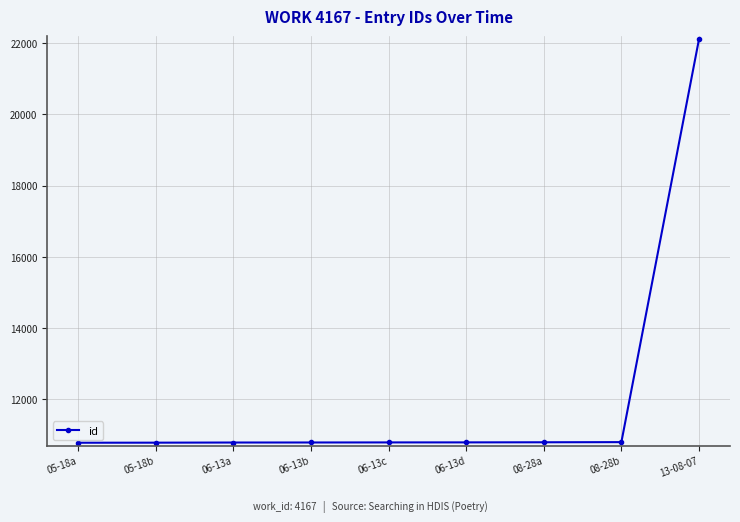

The chart shows a value of 15554 at 06-13b. True or false?

False